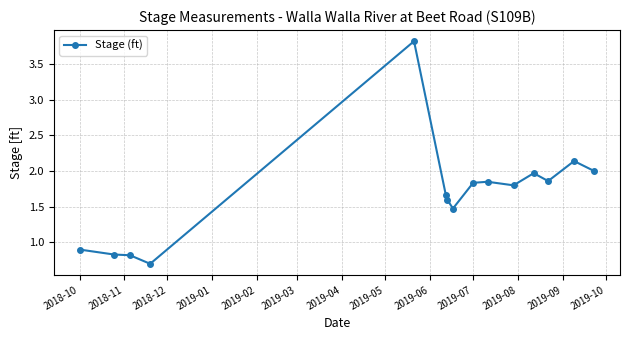

What is the difference between the second highest and second lowest values?

1.3